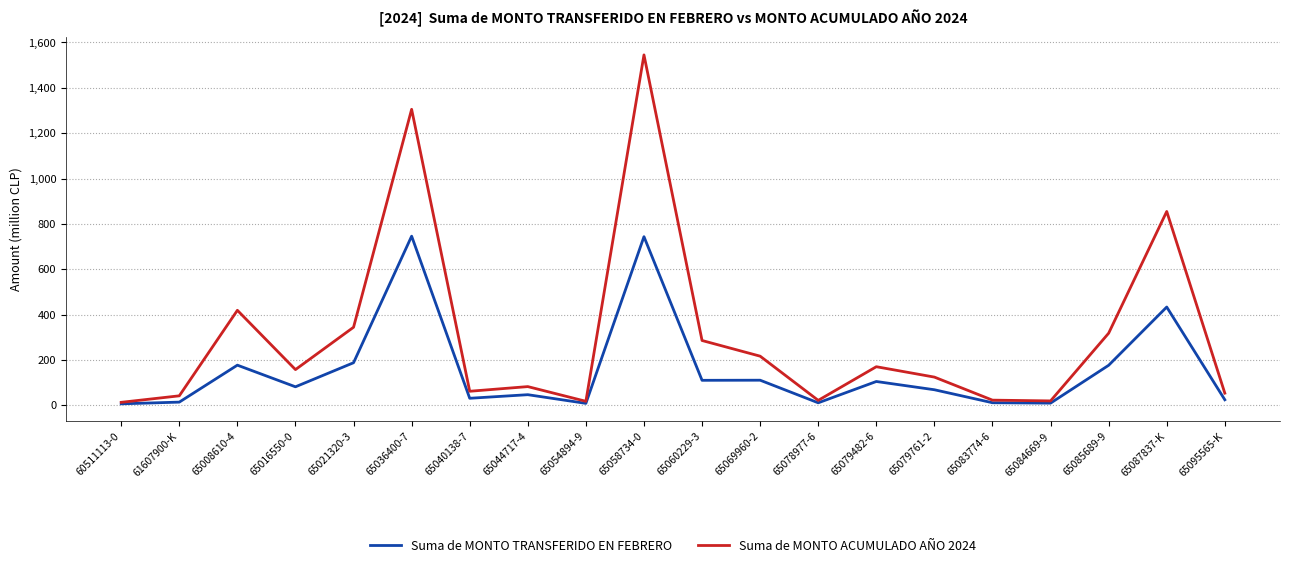

Which series changed the most between 65016550-0 and 65069960-2?

Suma de MONTO ACUMULADO AÑO 2024